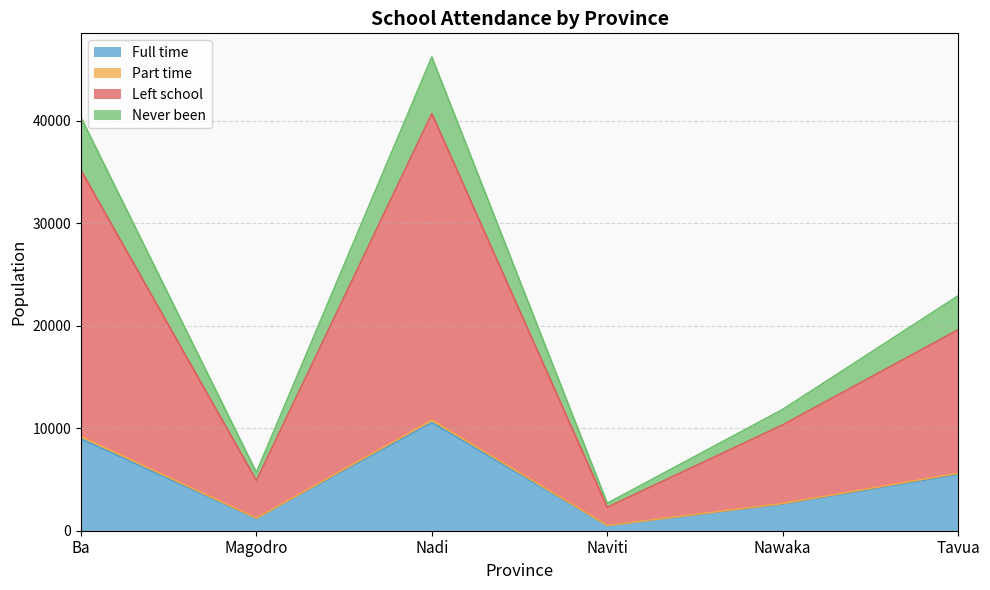

At which category is the sum across all series the highest?

Nadi